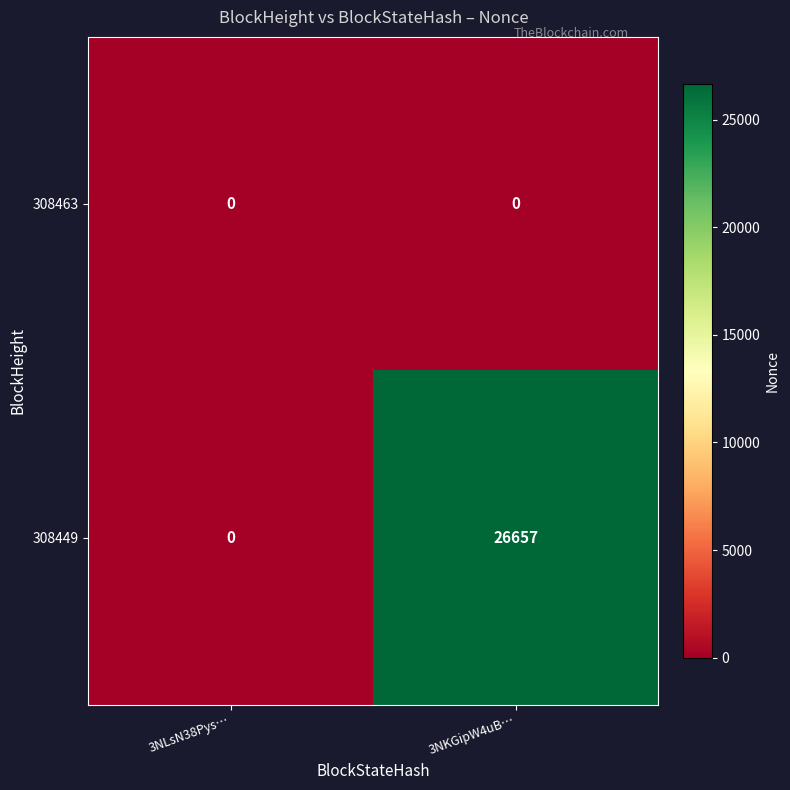

At how many categories does at least one series exceed 23287?

1